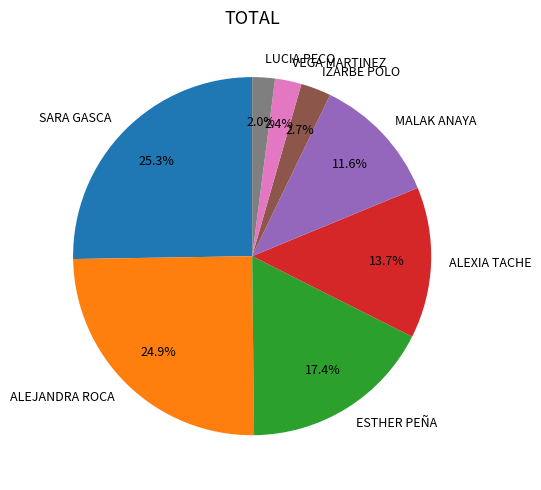

How many slices are in this pie chart?

8